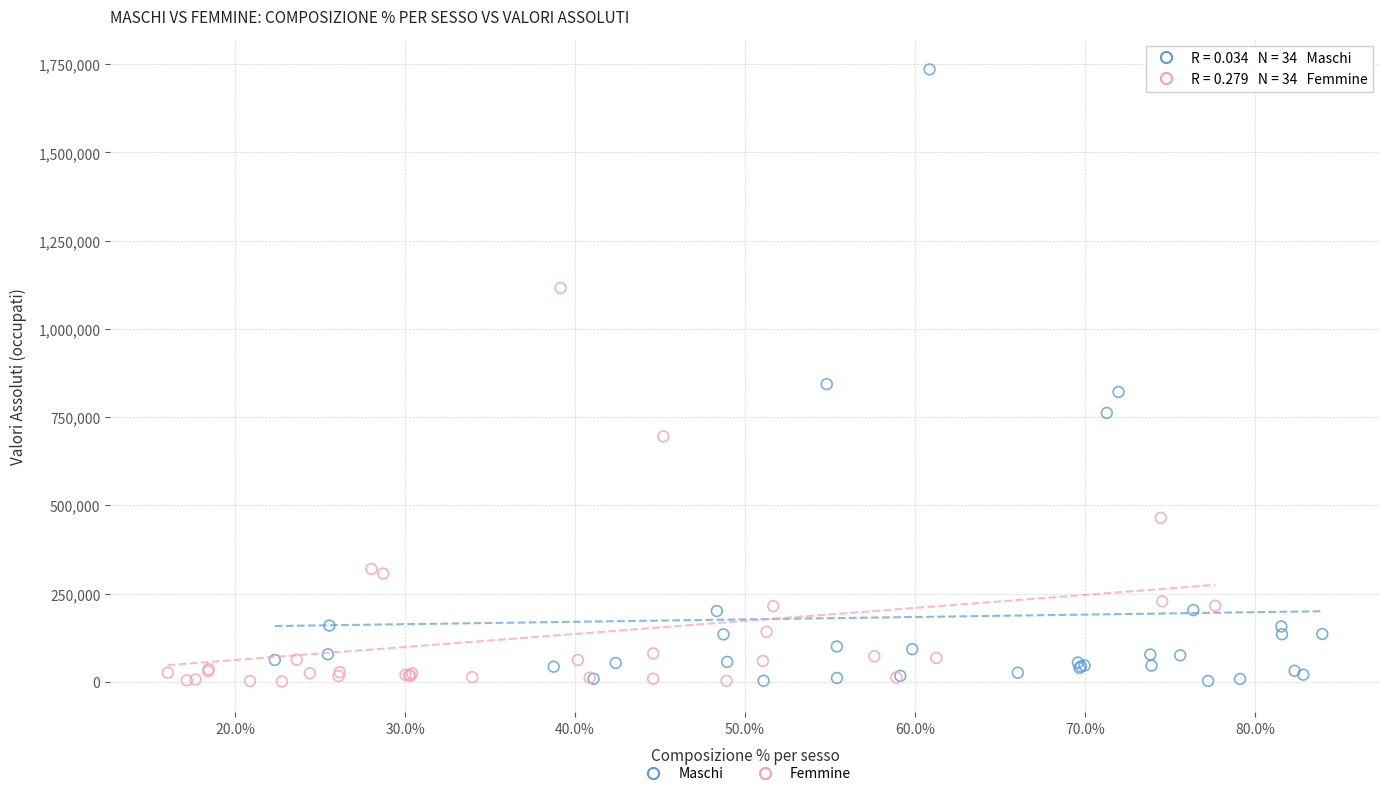

Which series reaches the maximum Y coordinate?

Maschi